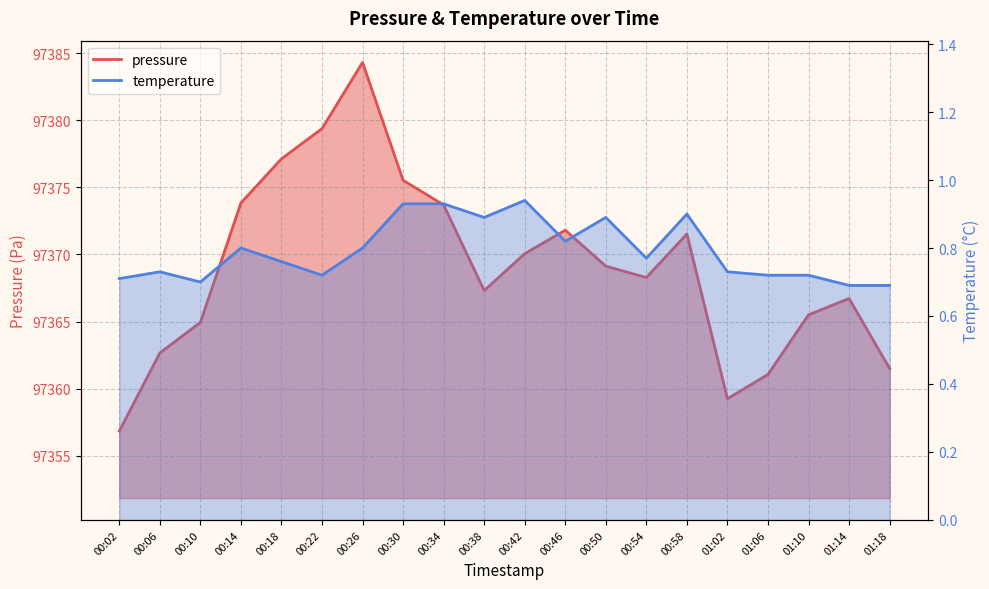

How many interior local peaks does the temperature series have?

5